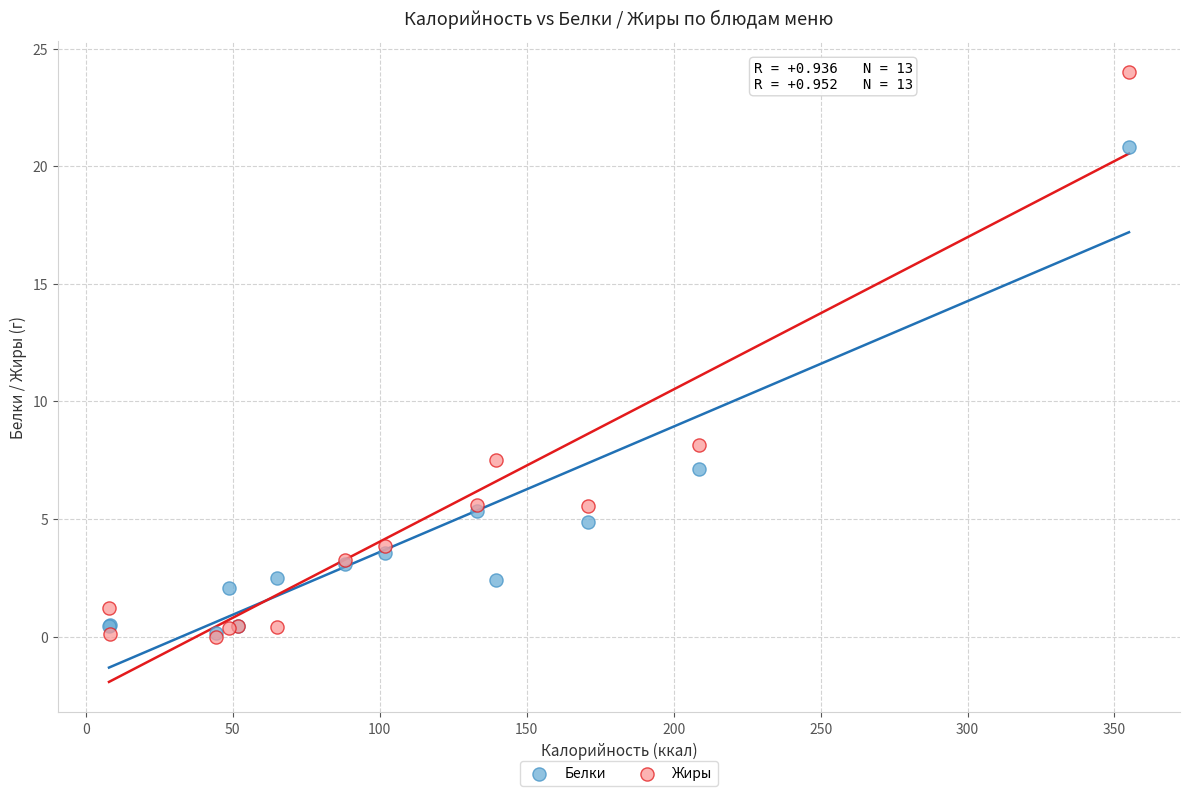

In the Белки series, what Y value is closest to 10?

7.1